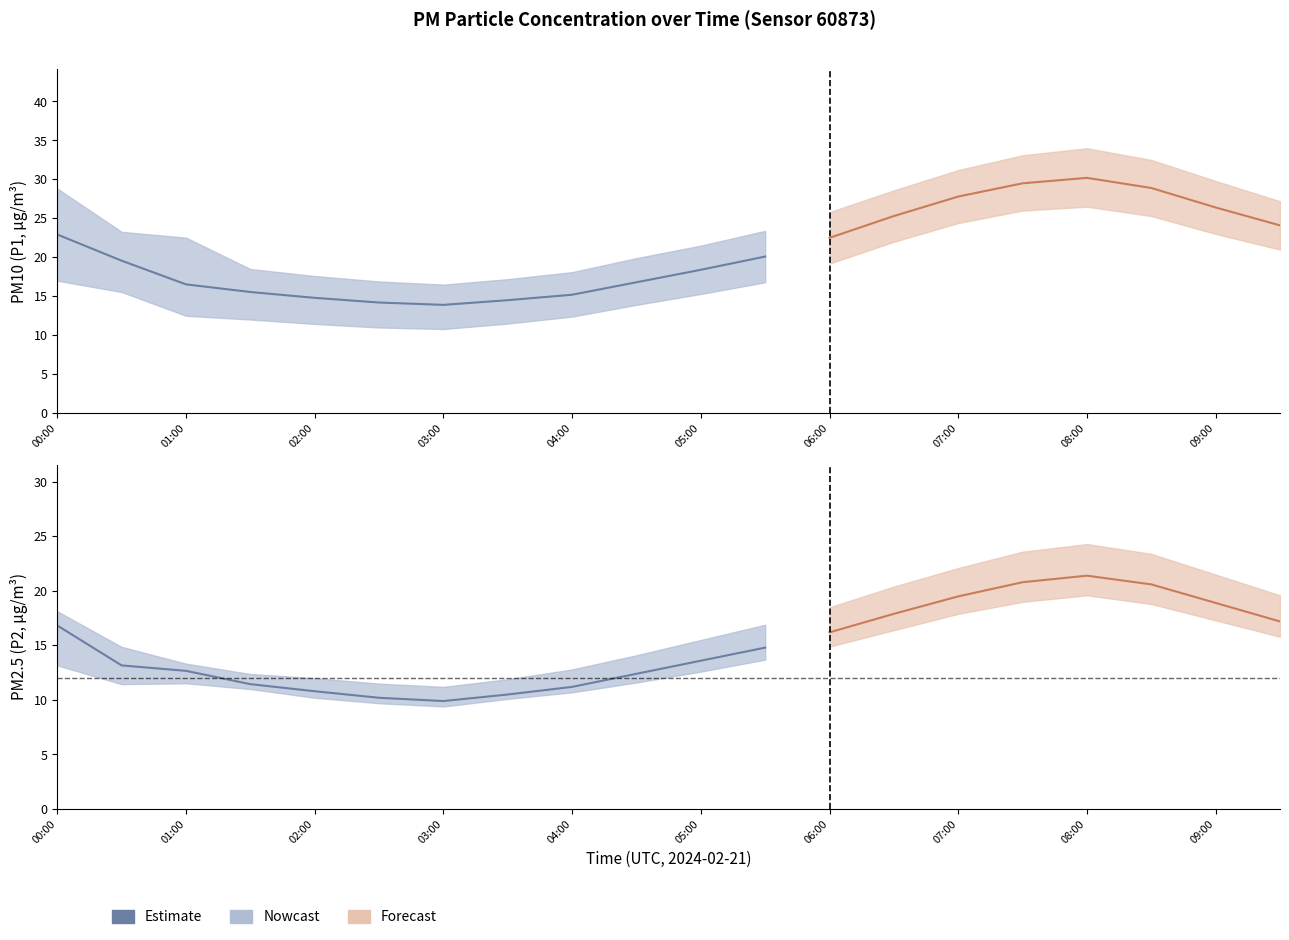

What is the value of the P2 point at the 15th from the left?

19.5